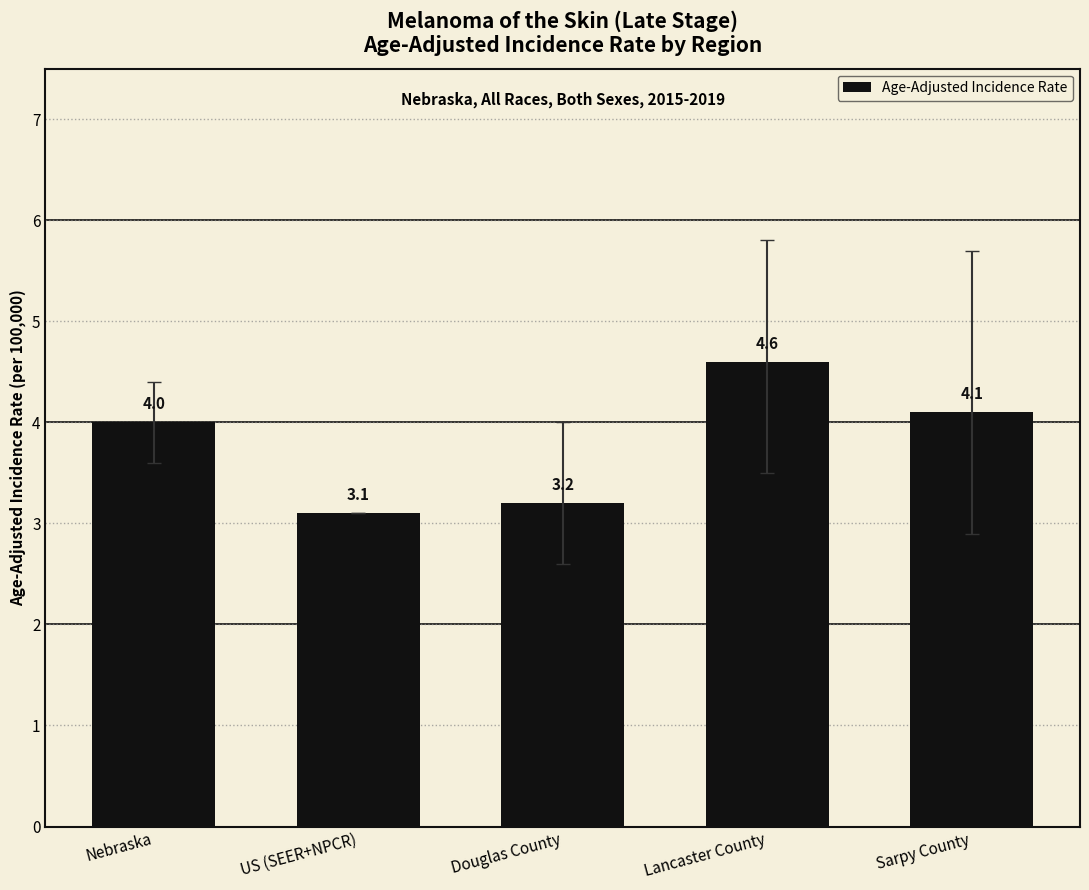

What is the sum of the values at Lancaster County and Sarpy County?

8.7